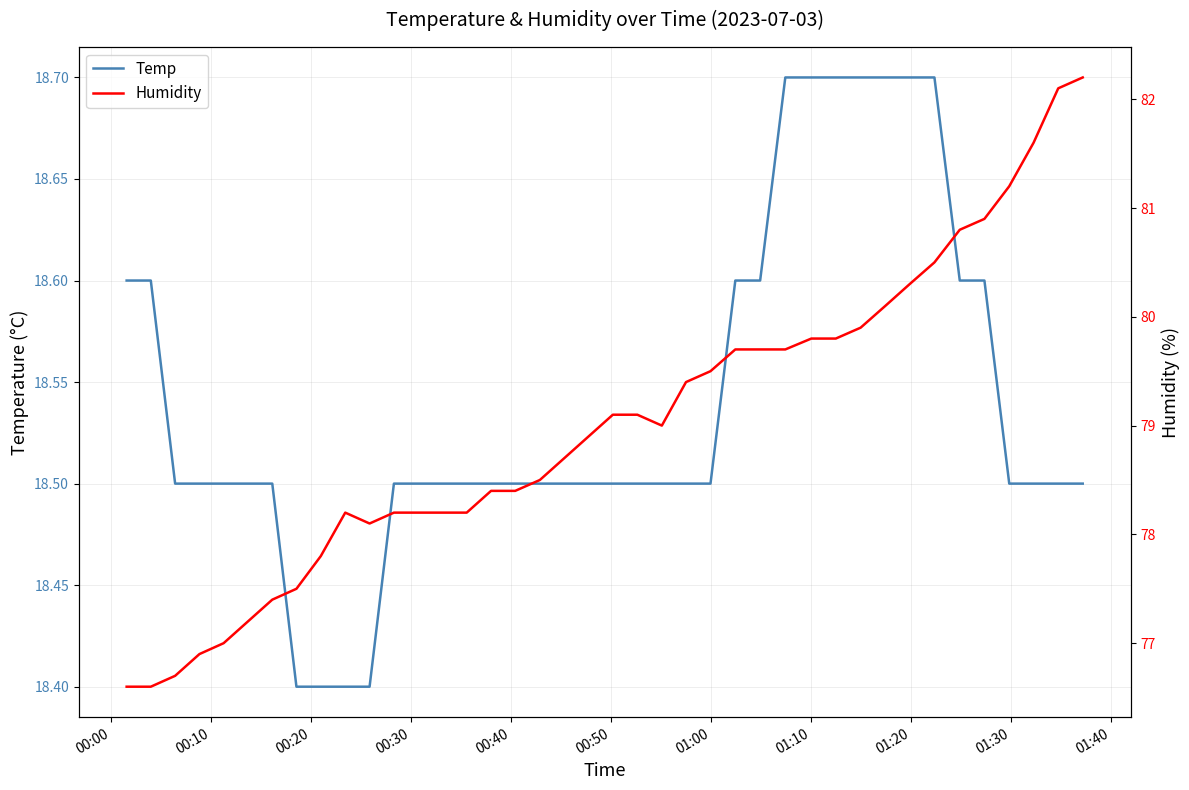

Reading right to left, extract all data points from this chart.

Temp: 18.5	18.5	18.5	18.5	18.6	18.6	18.7	18.7	18.7	18.7	18.7	18.7	18.7	18.6	18.6	18.5	18.5	18.5	18.5	18.5	18.5	18.5	18.5	18.5	18.5	18.5	18.5	18.5	18.5	18.4	18.4	18.4	18.4	18.5	18.5	18.5	18.5	18.5	18.6	18.6
Humidity: 82.2	82.1	81.6	81.2	80.9	80.8	80.5	80.3	80.1	79.9	79.8	79.8	79.7	79.7	79.7	79.5	79.4	79.0	79.1	79.1	78.9	78.7	78.5	78.4	78.4	78.2	78.2	78.2	78.2	78.1	78.2	77.8	77.5	77.4	77.2	77.0	76.9	76.7	76.6	76.6